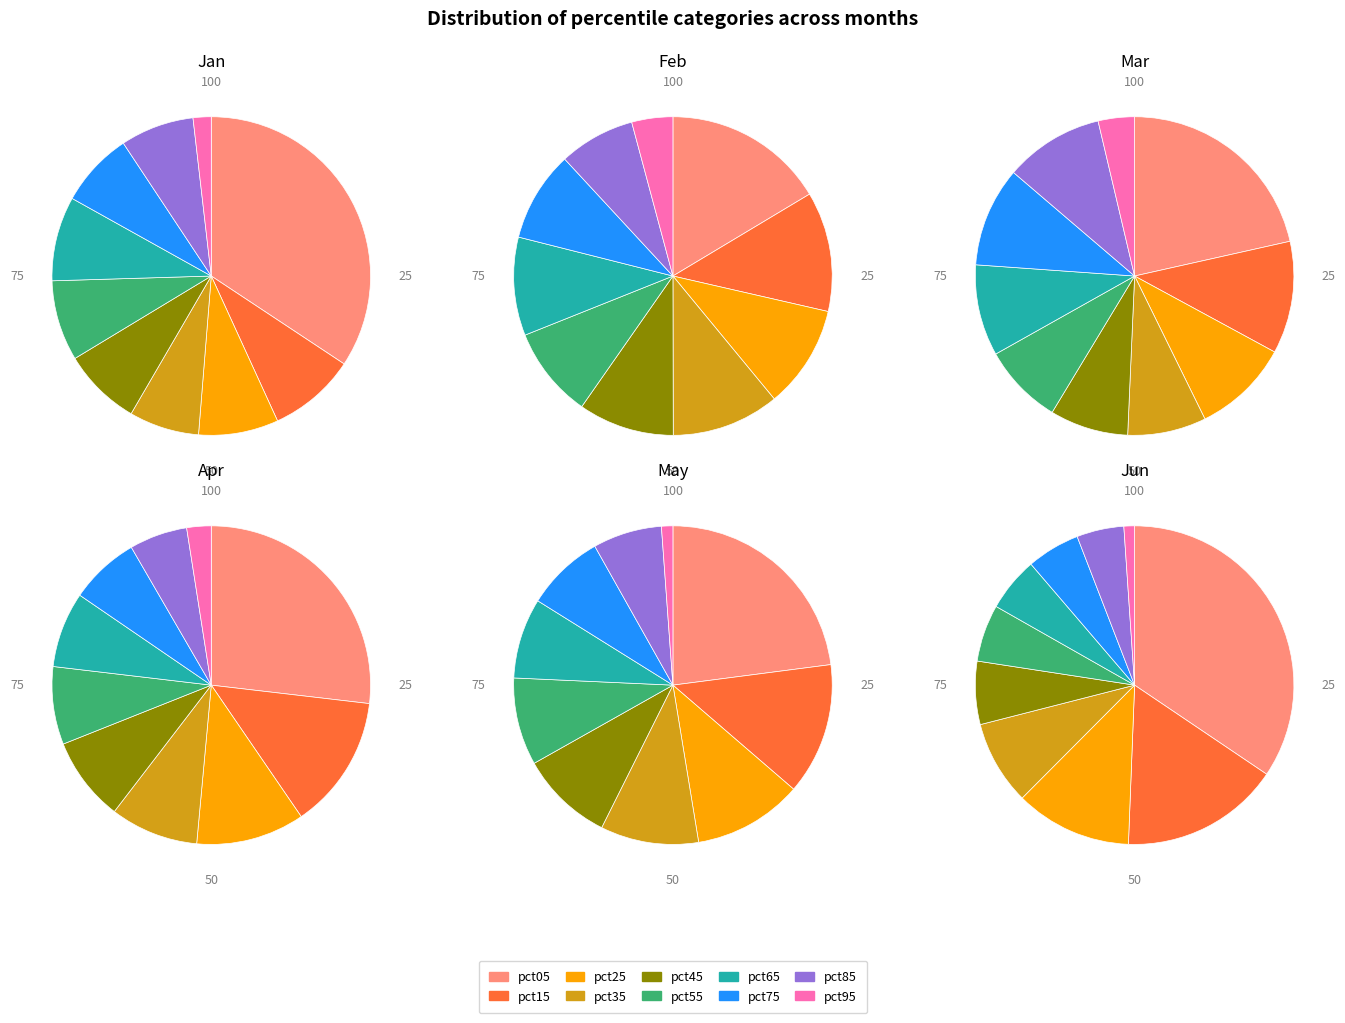

How many slices are in this pie chart?

10